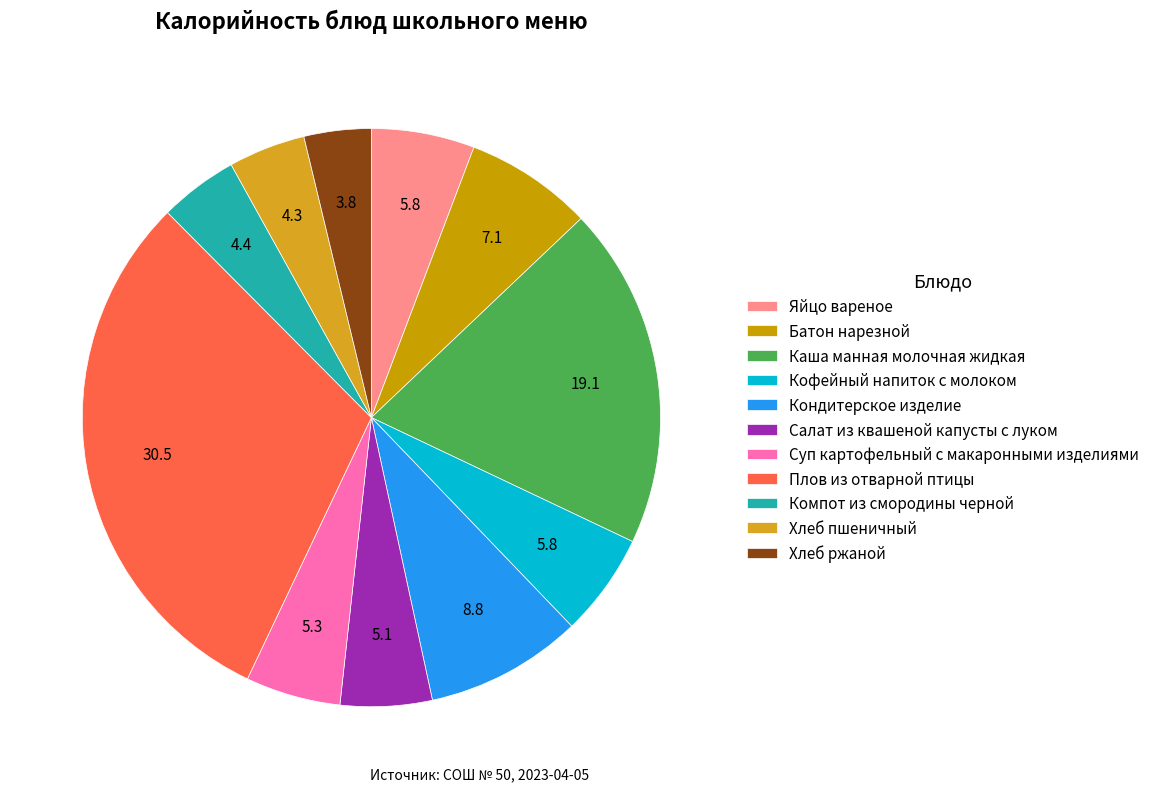

Approximately how many times larger is the value at Кондитерское изделие compared to Салат из квашеной капусты с луком?

1.7